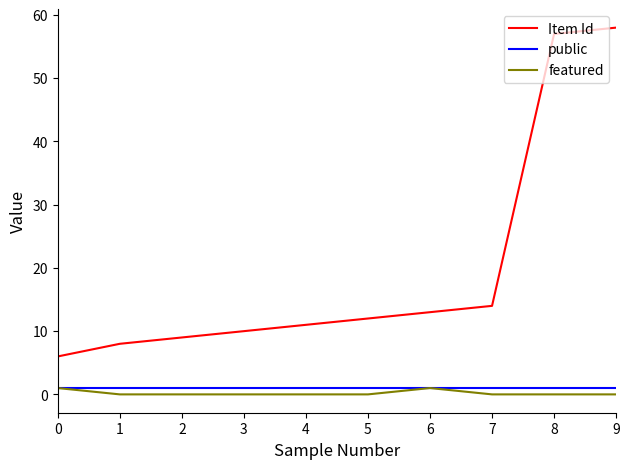

How many lines are shown in the chart?

3